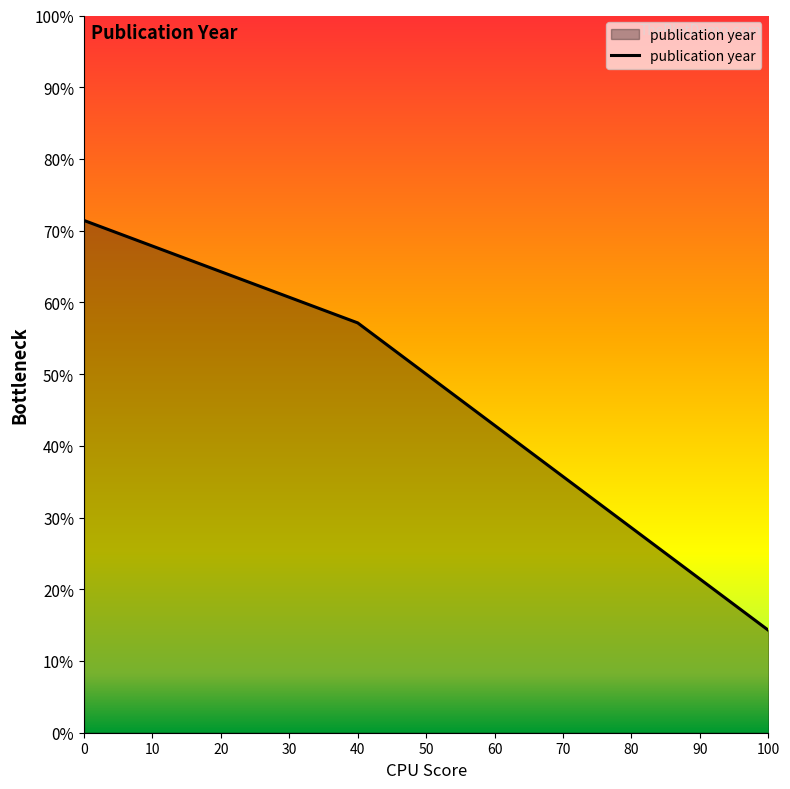

What is the smallest value displayed?

14.3